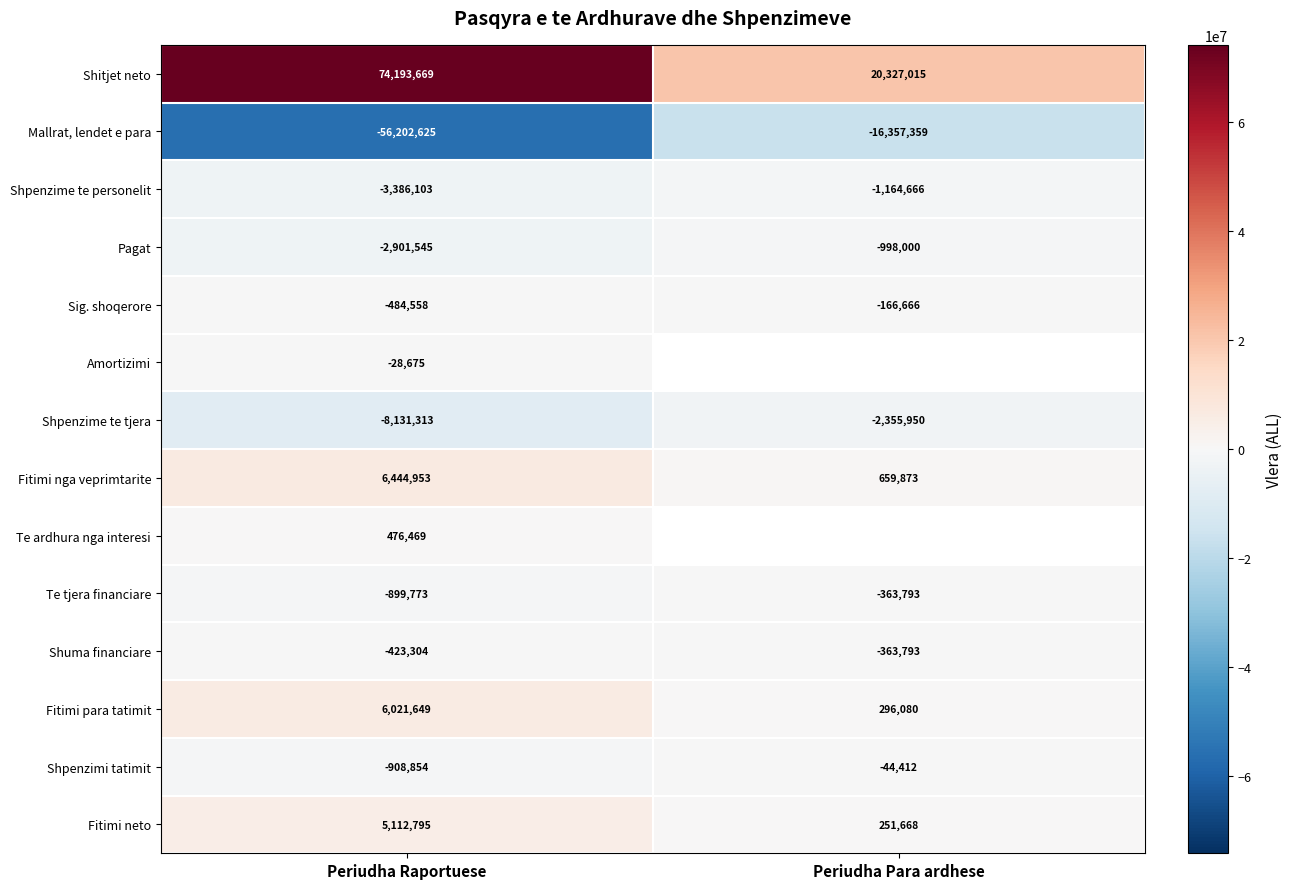

How many data points in Te tjera financiare are less than -363793?

1